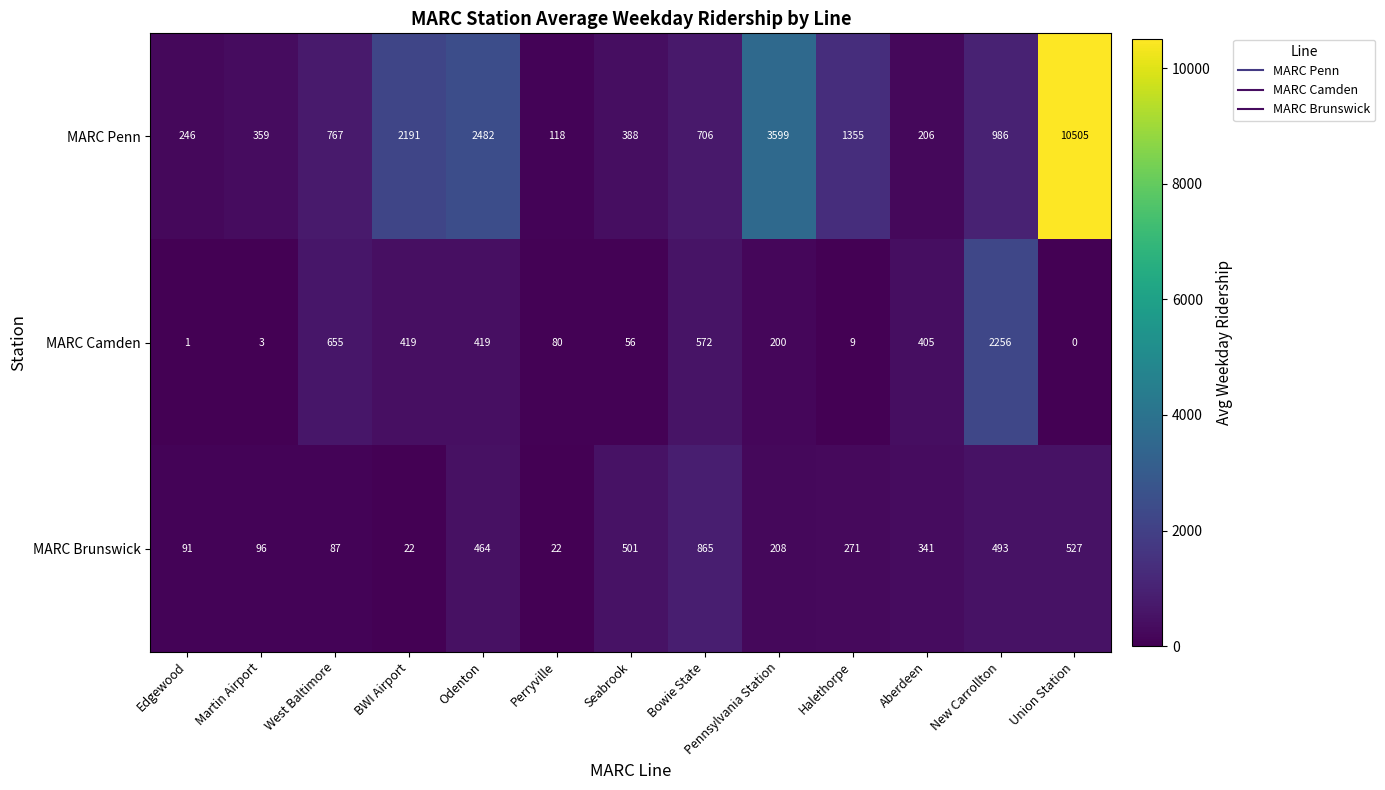

At which category does the chart reach its minimum across all series?

Union Station